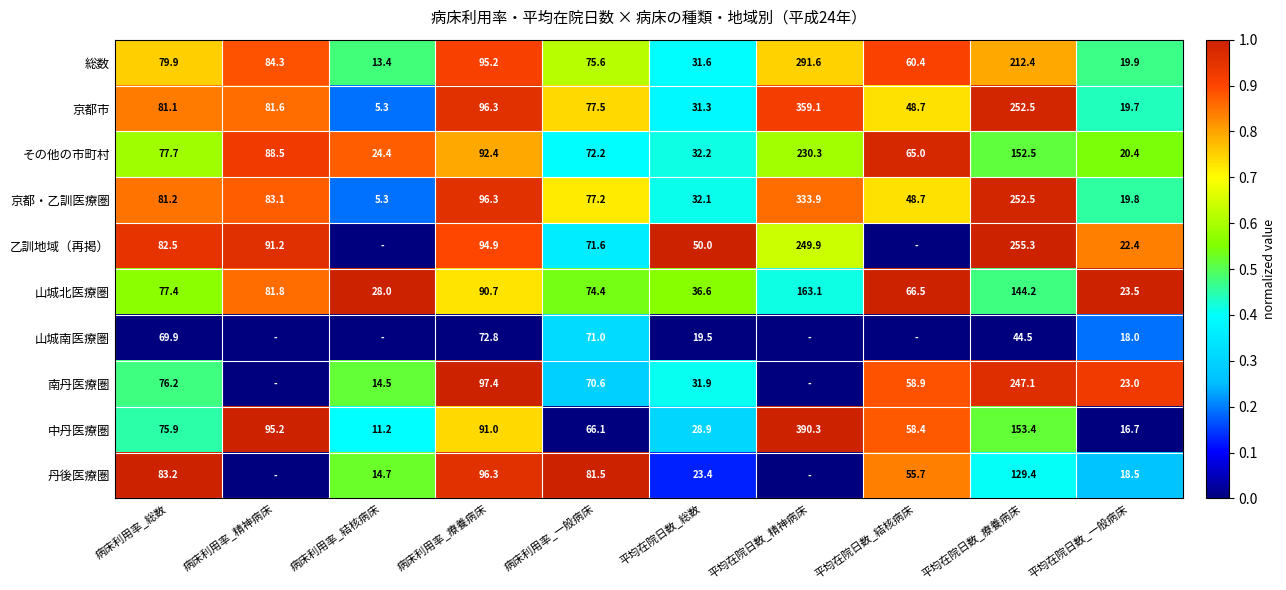

At which label does 総数 reach its minimum?

病床利用率_結核病床